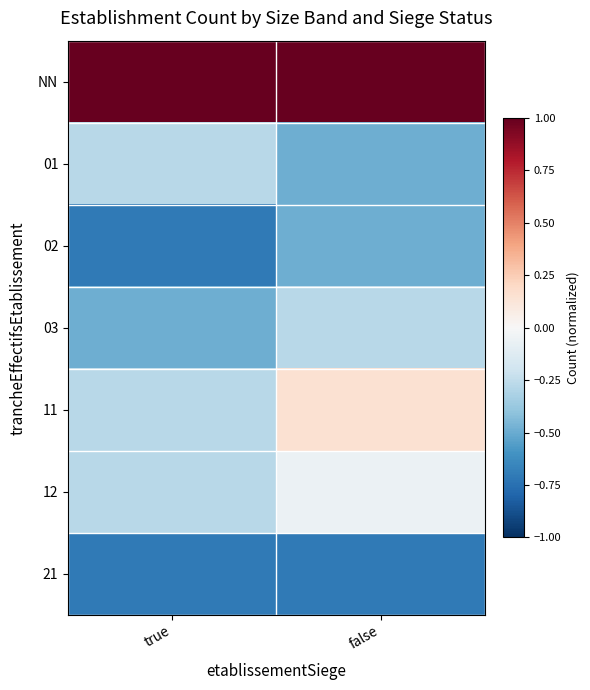

Which label corresponds to the smallest value in the chart?

true